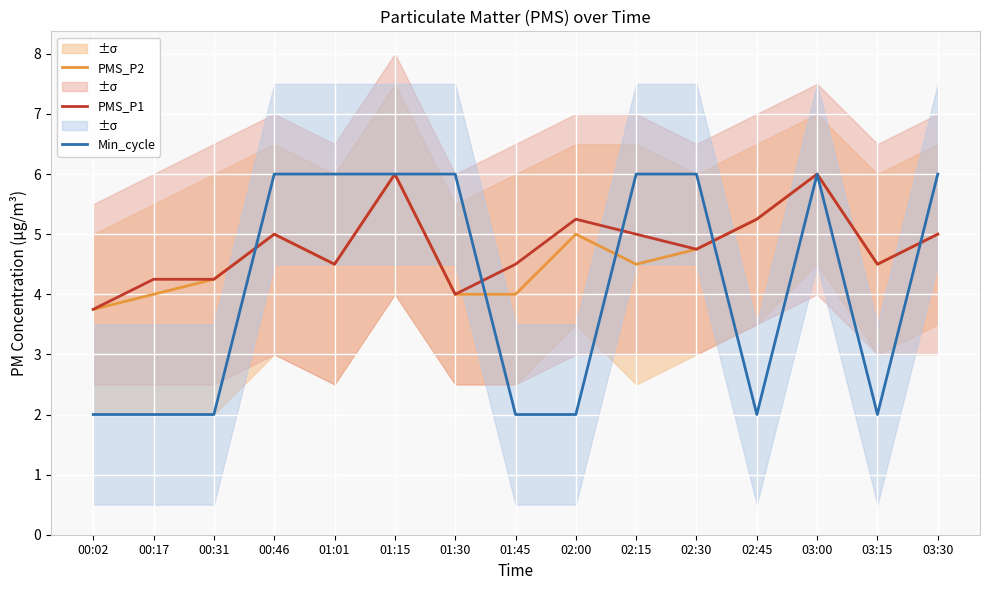

What is the average value of the PMS_P1 series?

4.8